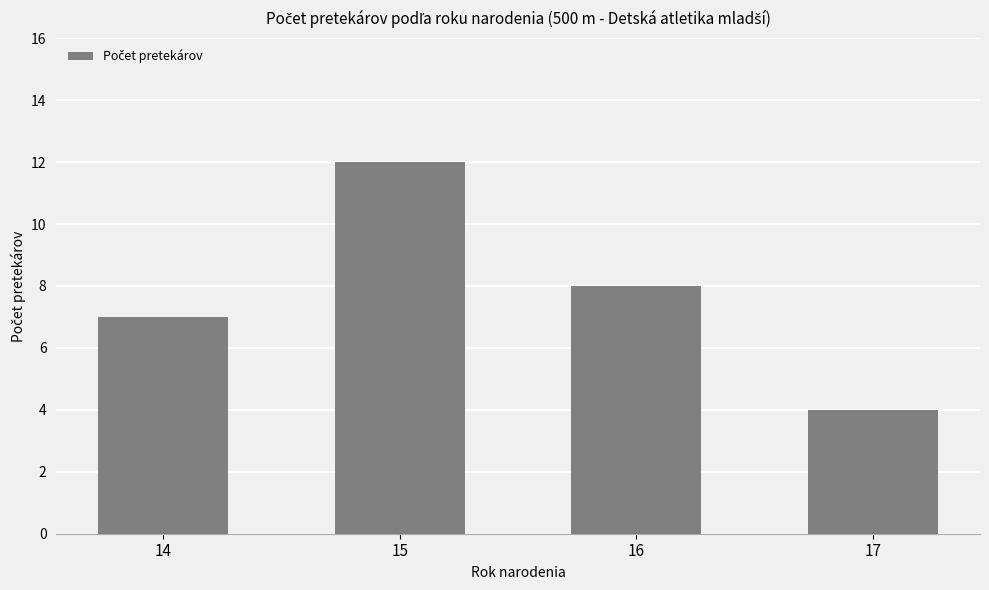

What is the ratio of the value at 17 to the value at 16?

0.5